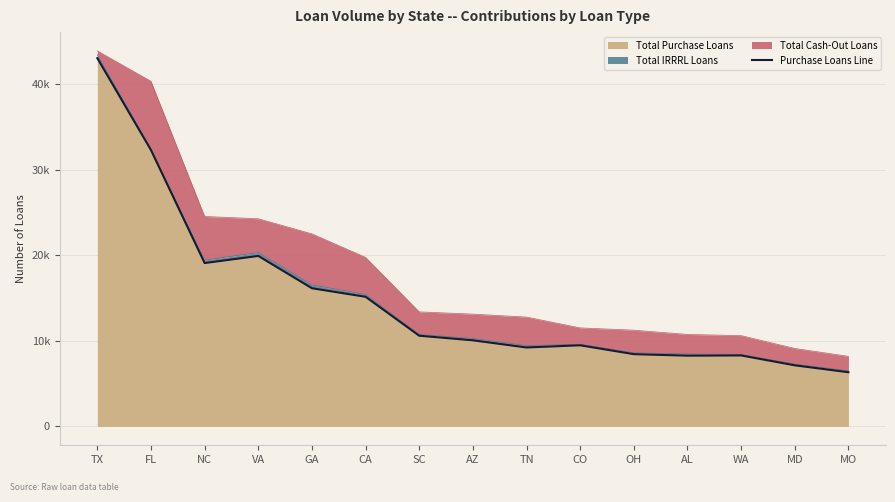

How many interior local peaks (higher than both neighbors) does the data have?

3